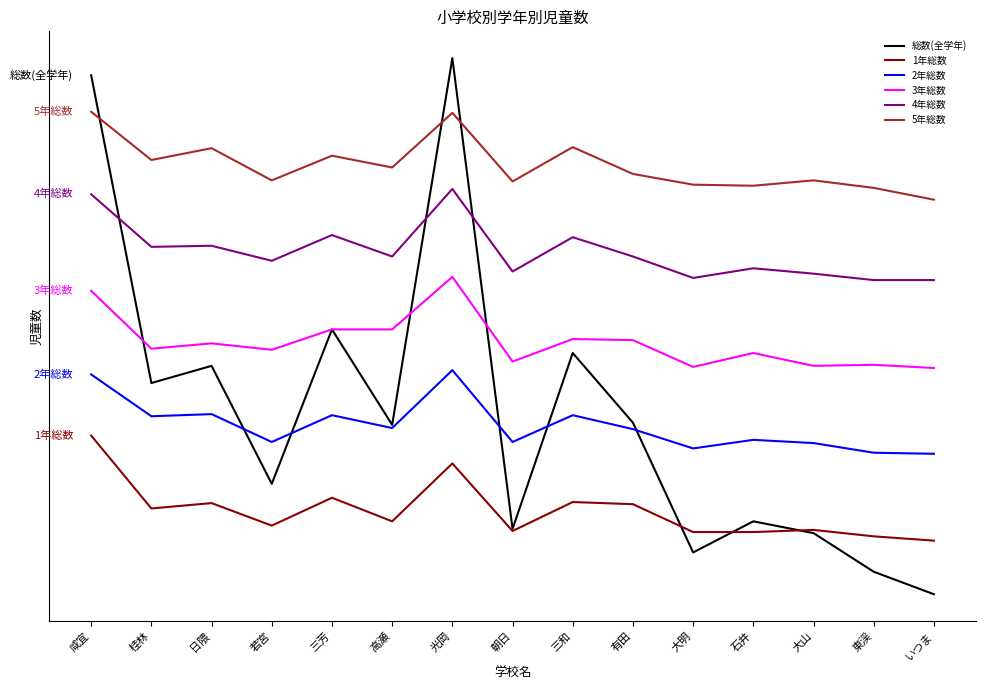

After their last crossing, which series has the higher values: 総数(全学年) or 2年総数?

2年総数